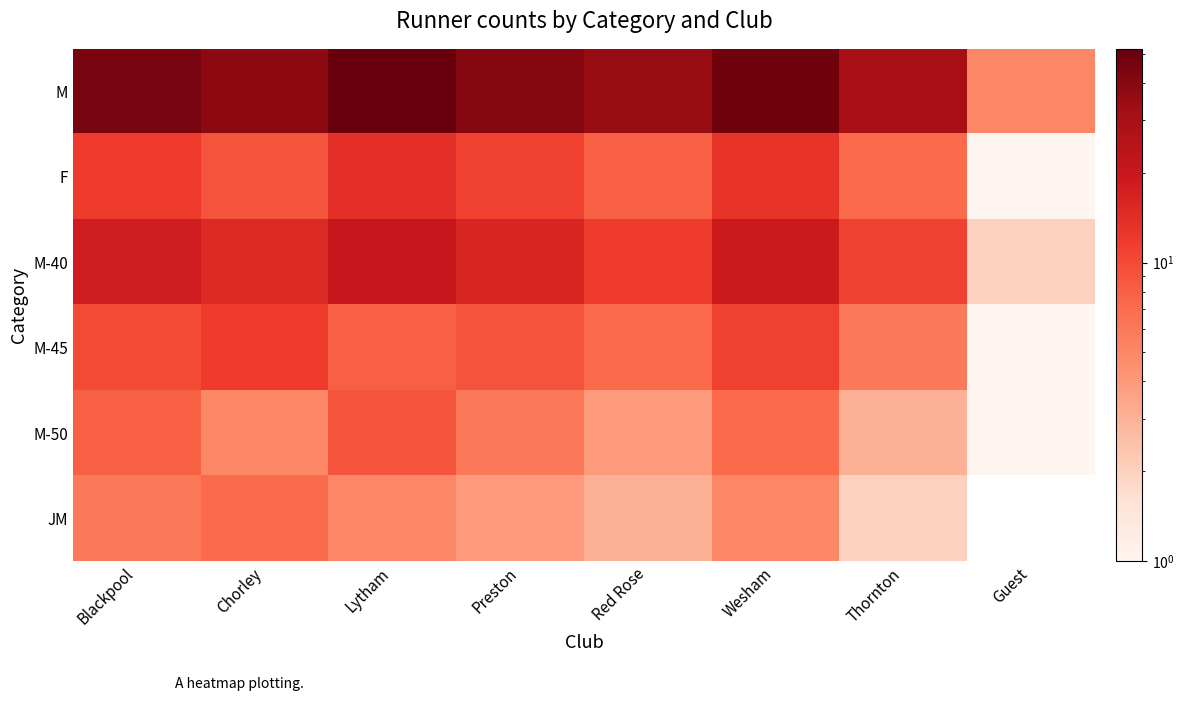

Which category has the highest value in the M-40 series?

Lytham